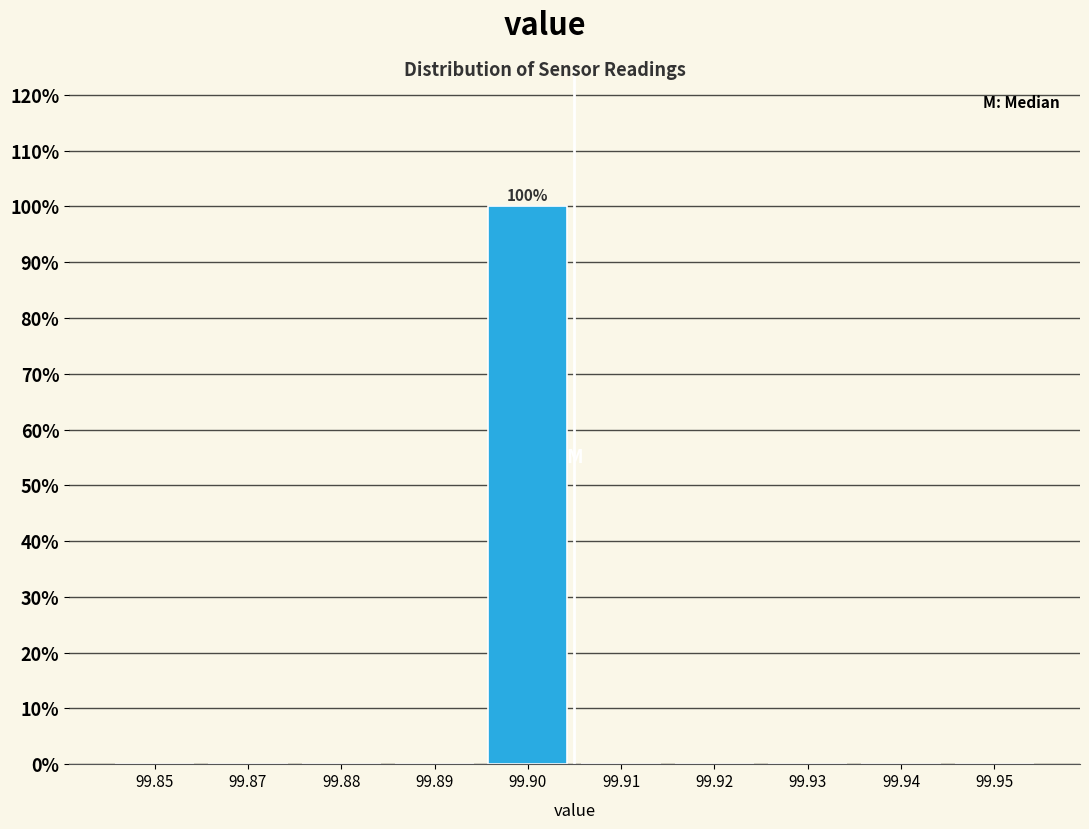

Reading right to left, extract all data points from this chart.

99.95=0	99.94=0	99.93=0	99.92=0	99.91=0	99.90=100	99.89=0	99.88=0	99.87=0	99.85=0